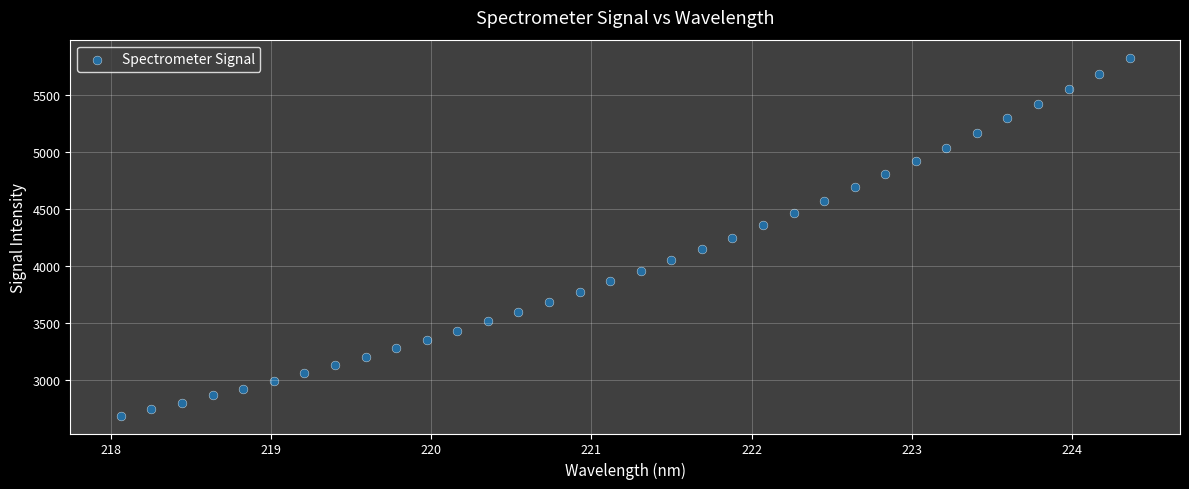

What is the range of Y values (max minus min)?

3145.3